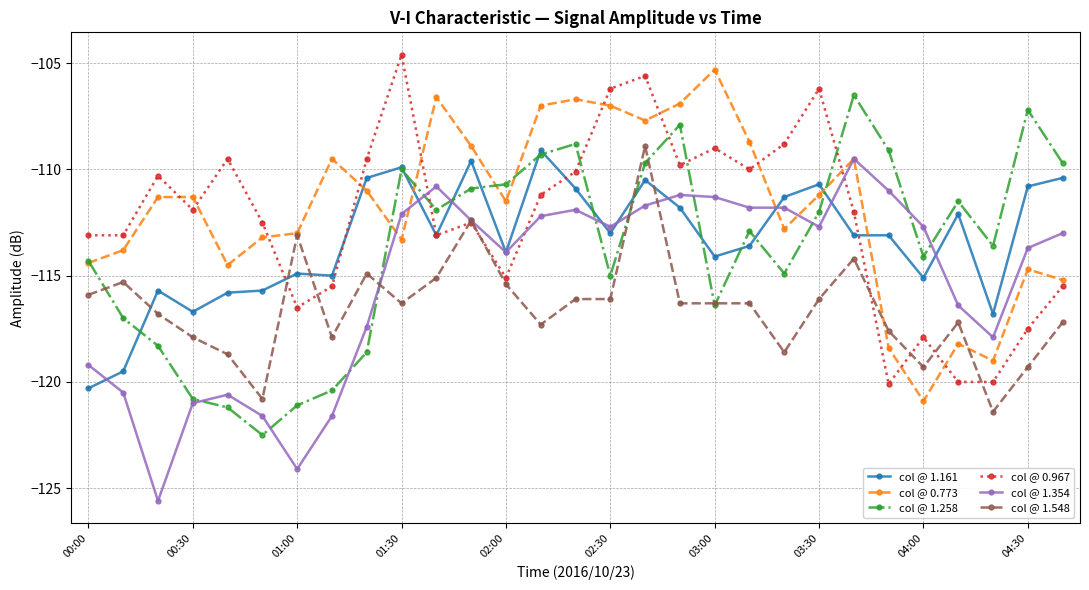

What is the minimum value for col @ 0.773?

-120.9